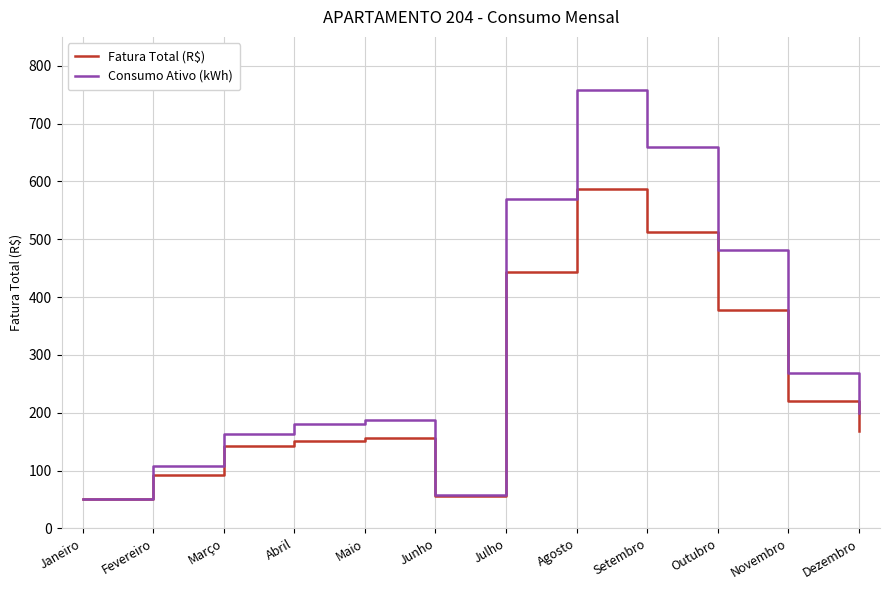

Which series has the widest spread of values?

Consumo Ativo (kWh)